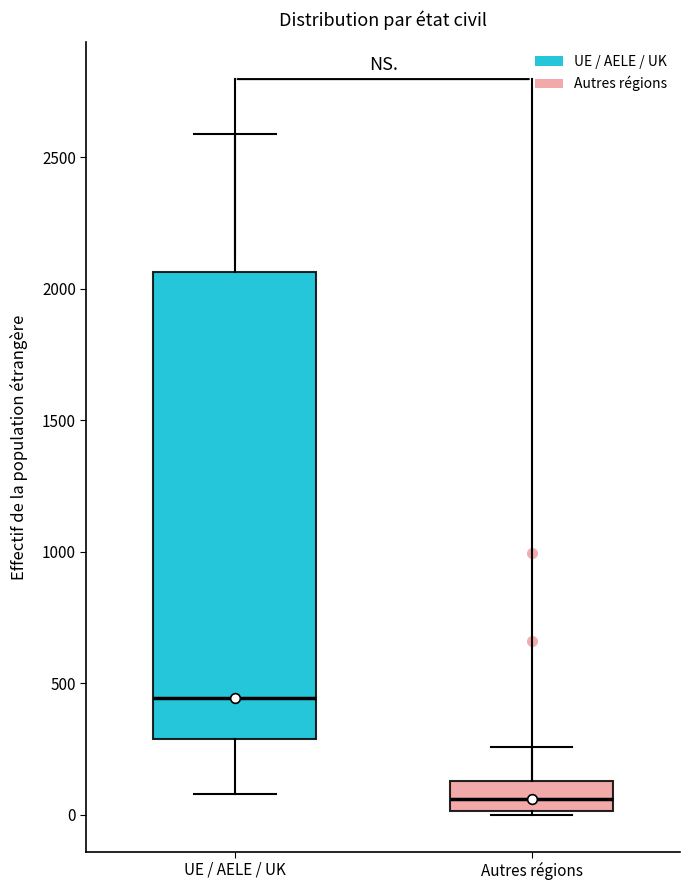

Which box has the lowest median line?

Autres régions